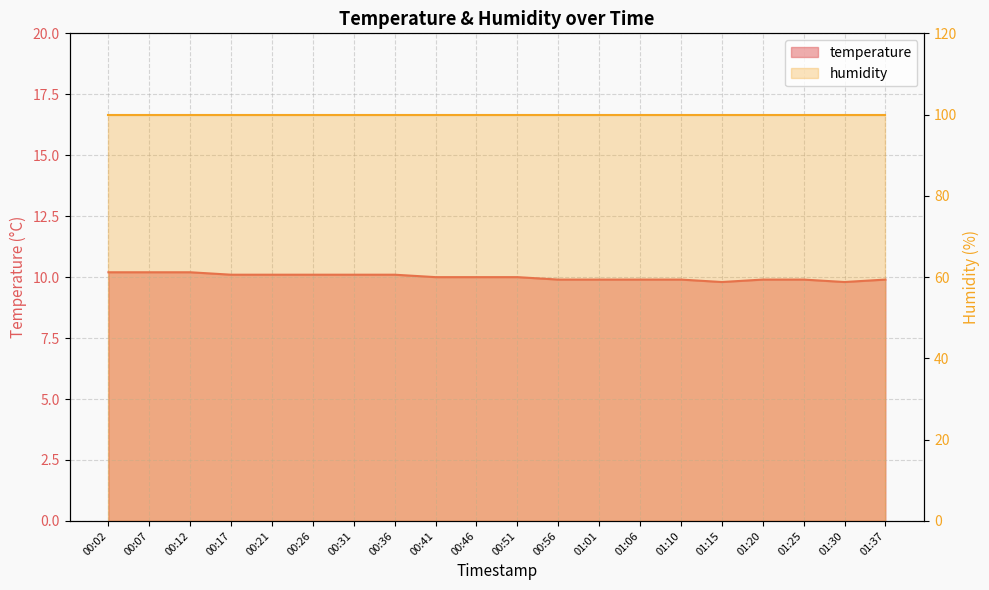

List the labels in order of value, smallest first.

01:15, 01:30, 00:56, 01:01, 01:06, 01:10, 01:20, 01:25, 01:37, 00:41, 00:46, 00:51, 00:17, 00:21, 00:26, 00:31, 00:36, 00:02, 00:07, 00:12